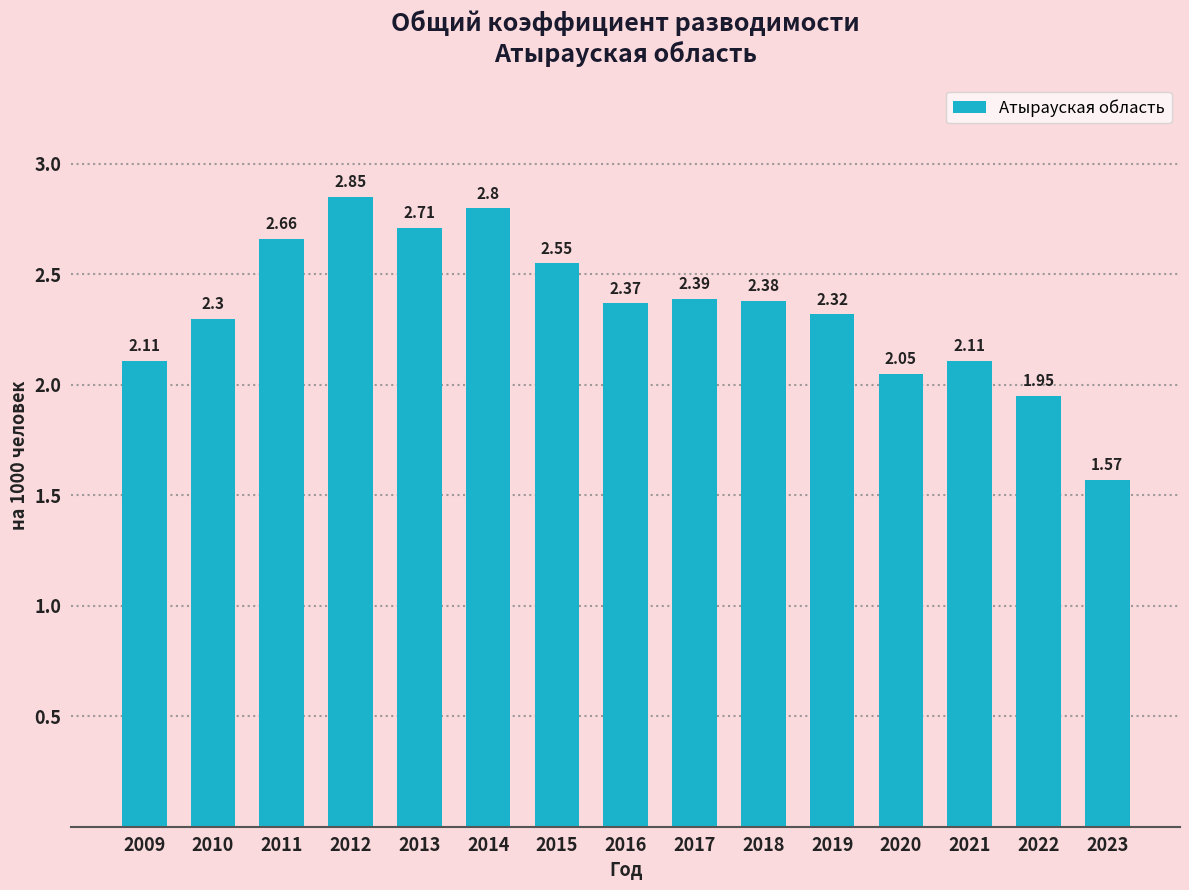

Is it true that the value at 2023 is 0.9?

False